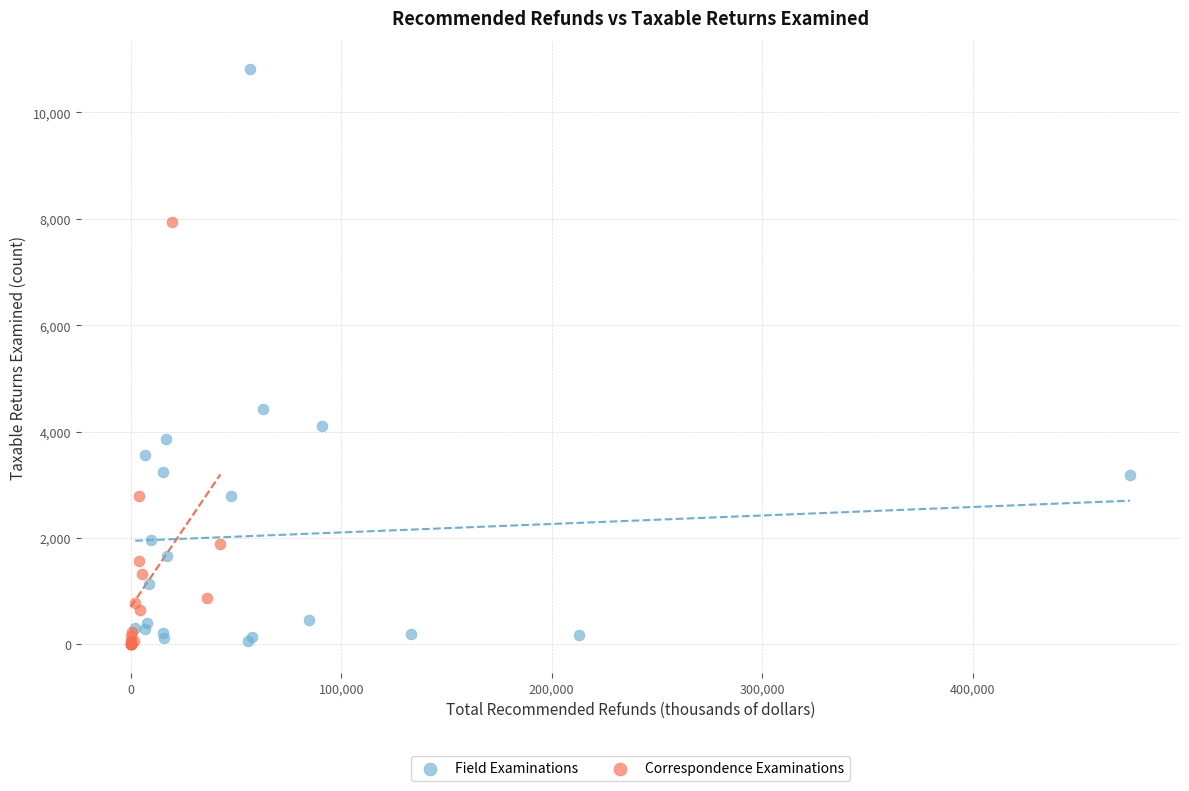

Which series reaches the maximum Y coordinate?

Field Examinations